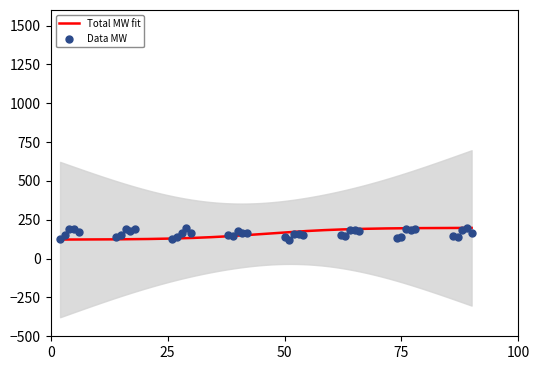

Which series reaches the maximum Y coordinate?

Total MW fit